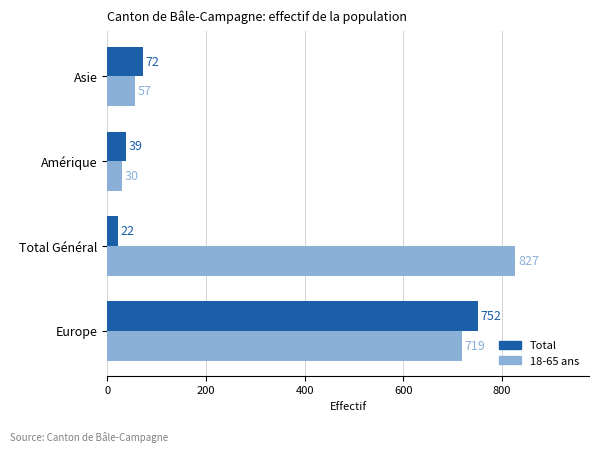

What is the spread (max minus min) of values at Europe?

33